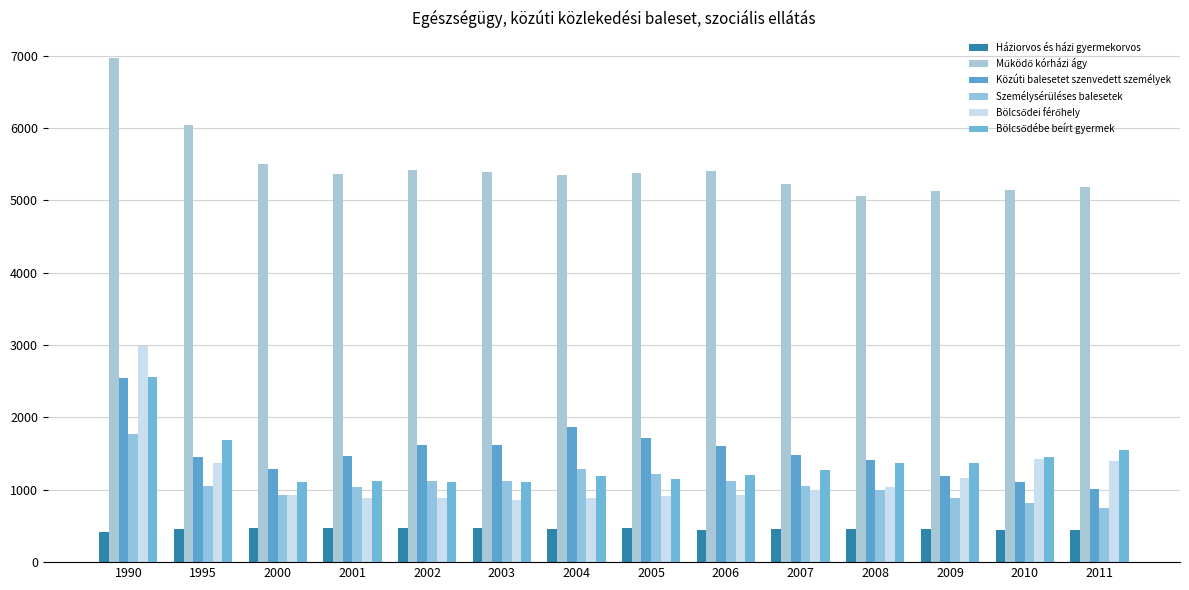

Which series has the largest total across all categories?

Működő kórházi ágy